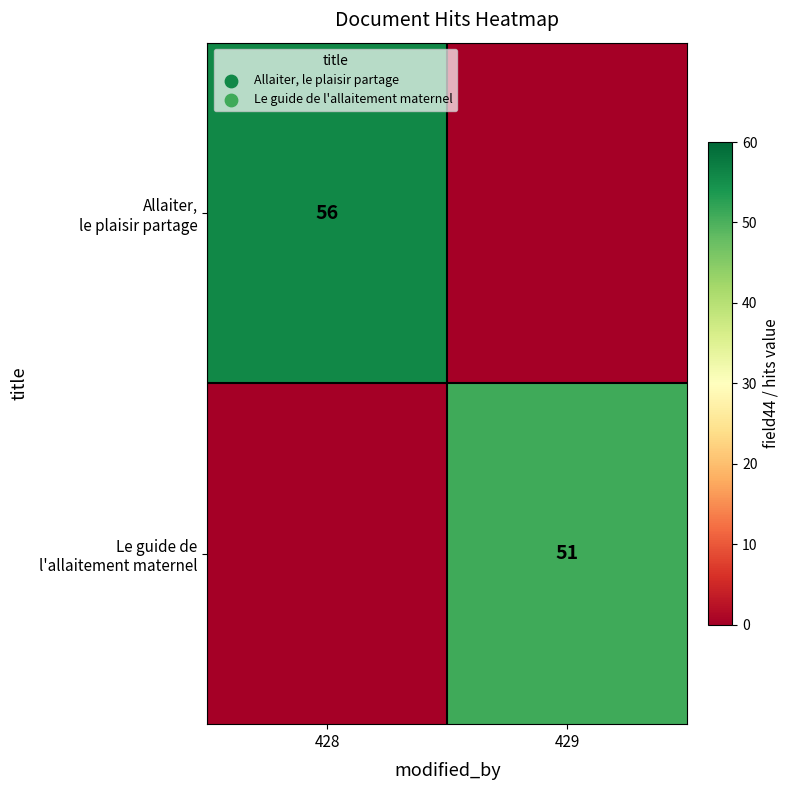

How many positive values does the Allaiter, le plaisir partage series have?

1